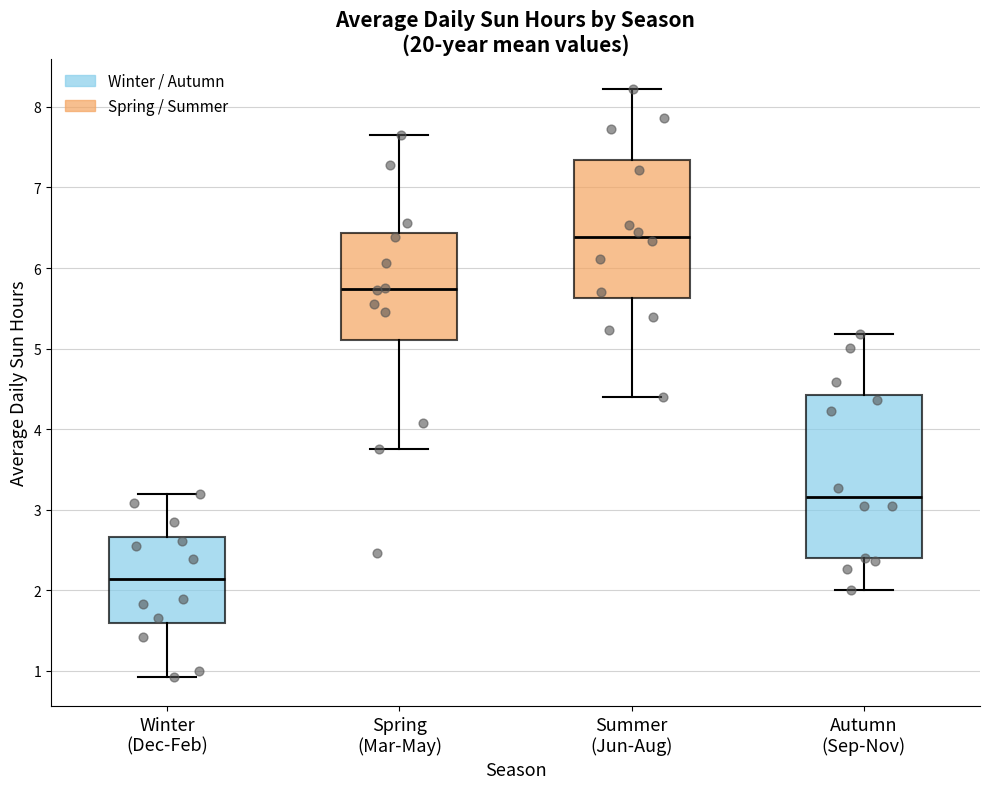

Which box is the tallest, from its lower edge to its upper edge?

Autumn (Sep-Nov)